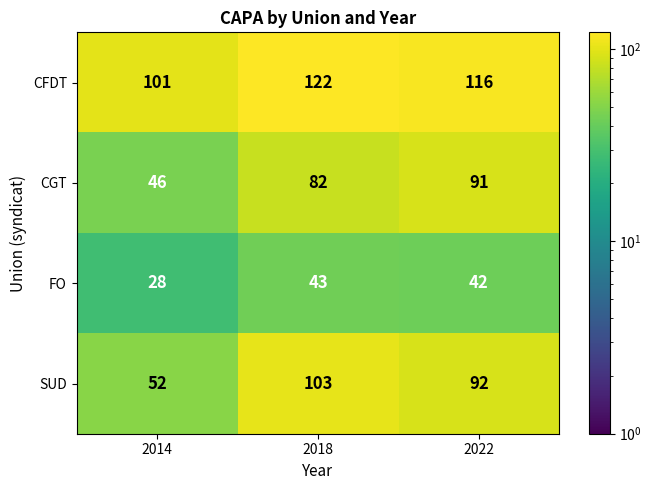

Which series has the largest range (max minus min)?

SUD